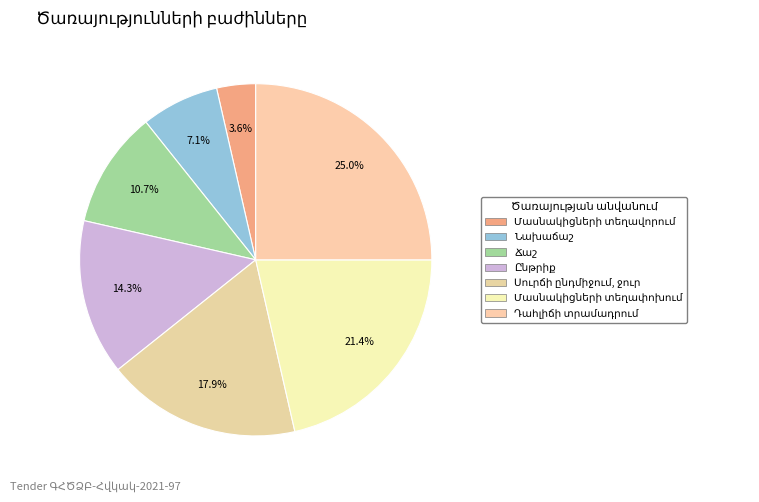

How many slices are in this pie chart?

7